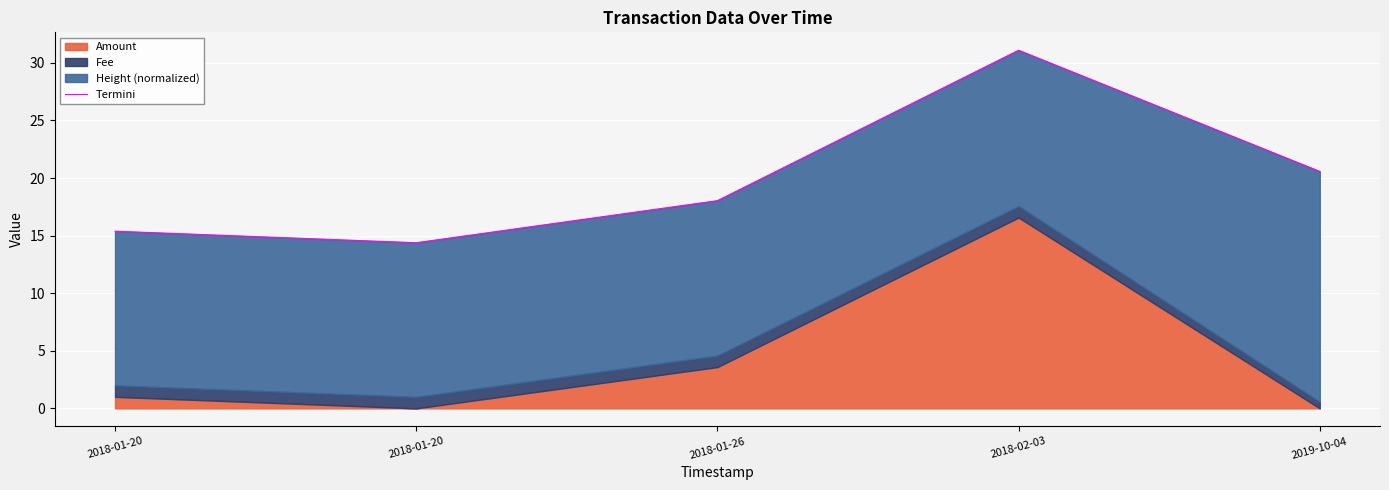

The value at 2018-01-20 is 14.4. True or false?

True